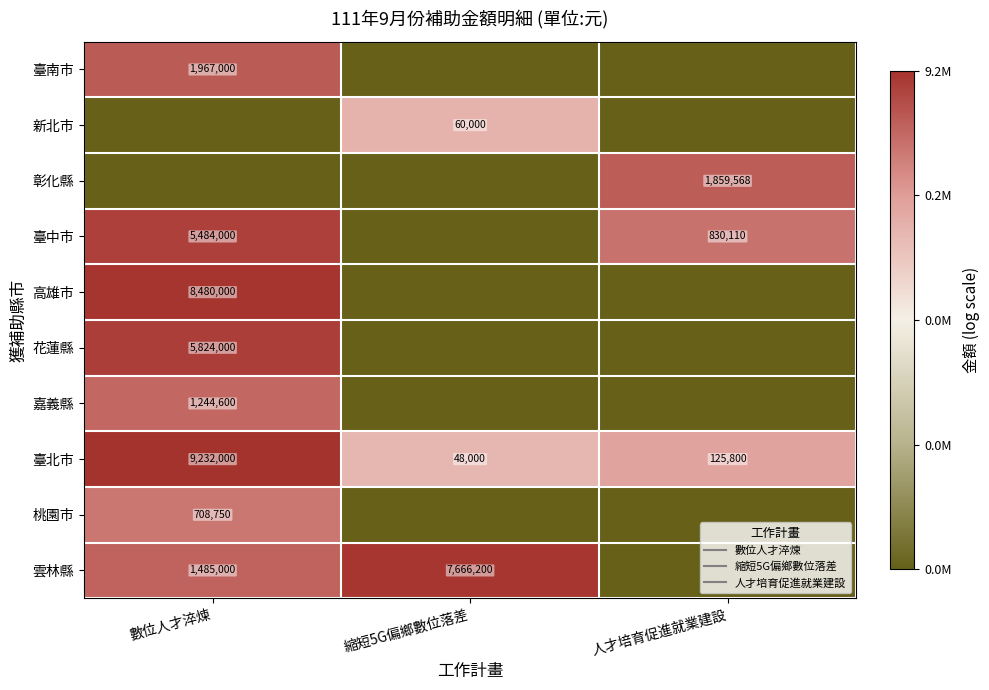

What is the sum of the 臺南市 values at 縮短5G偏鄉數位落差 and 數位人才淬煉?

14.5